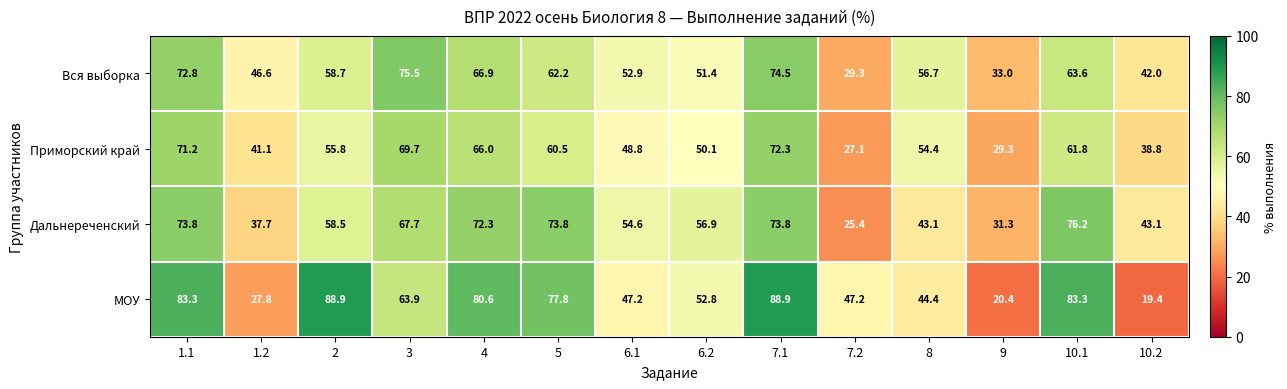

Count the number of data series in this chart.

4